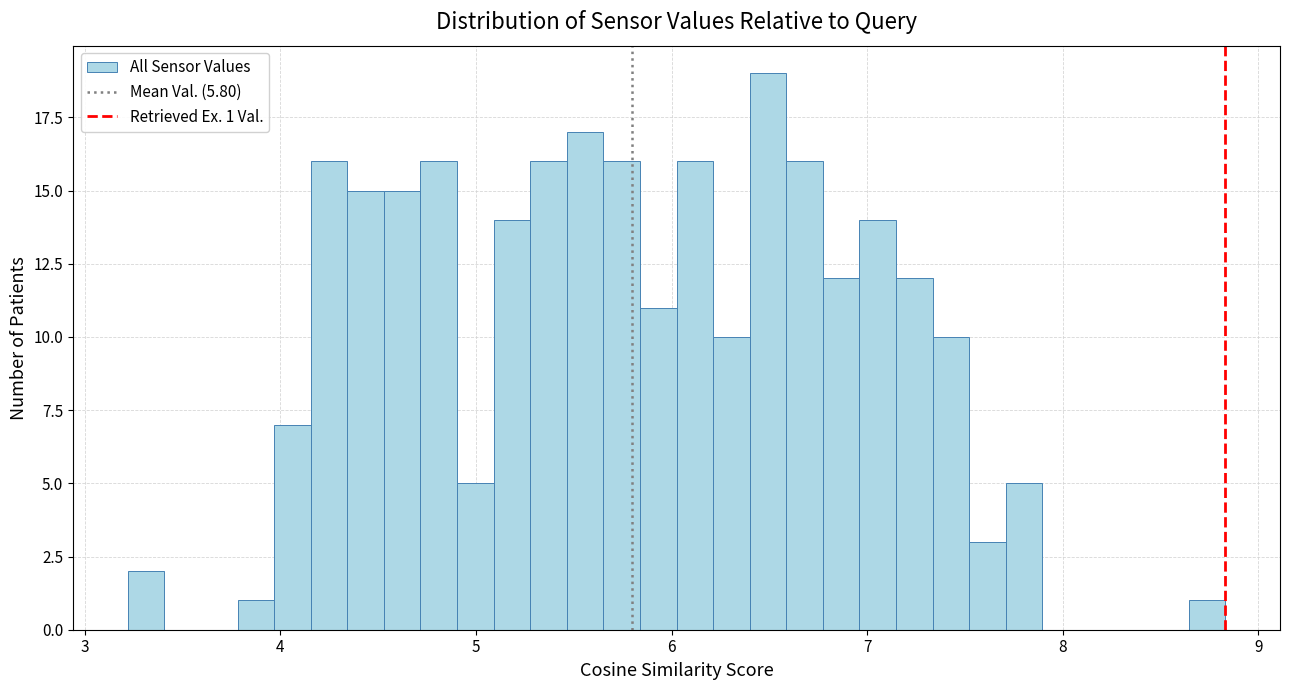

Read against the x-axis, roughly where is the centre of the tallest bar?

6.5